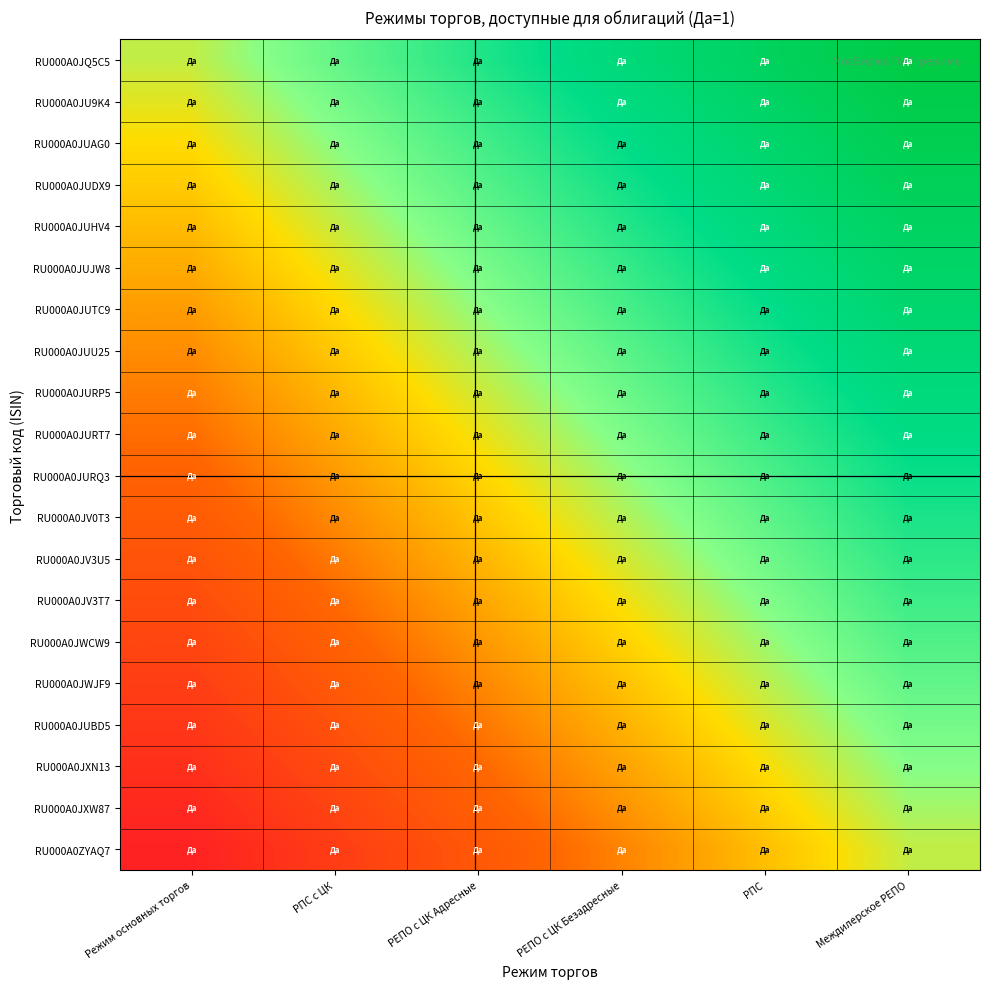

What is the total value across all series at РЕПО с ЦК Безадресные?

11.0